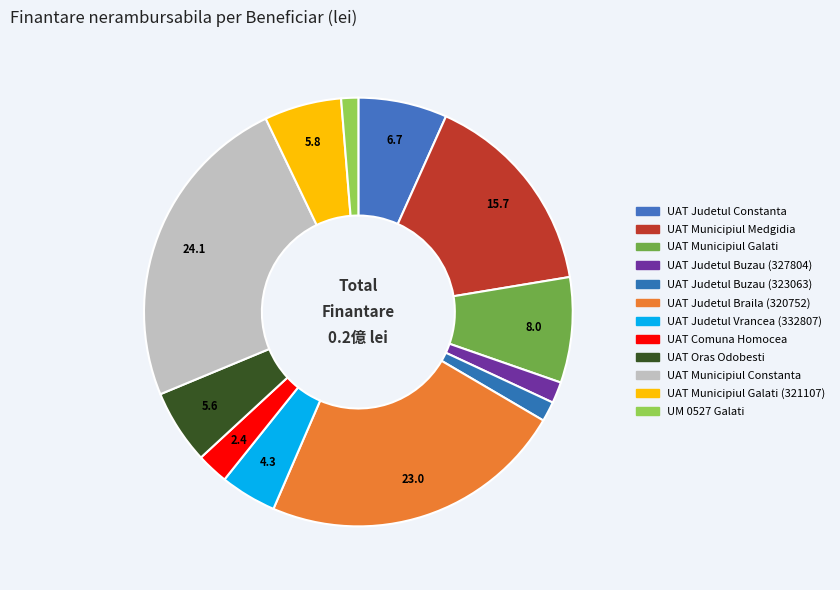

Count the number of slices in the pie.

12